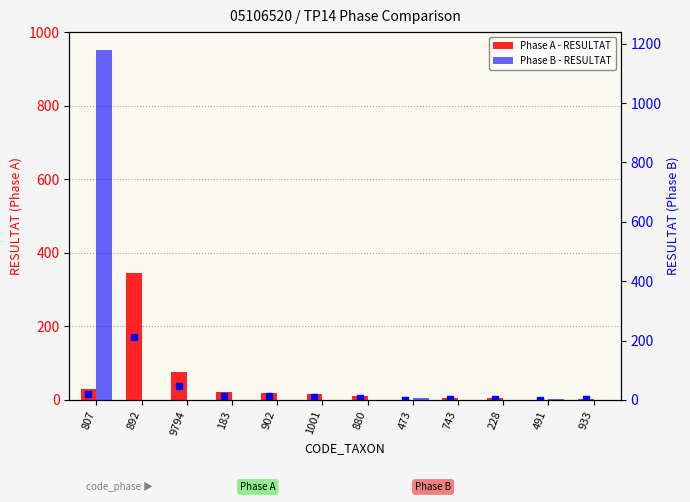

Rank the series by their average value, from highest to lowest.

Phase B - RESULTAT, Phase A - RESULTAT